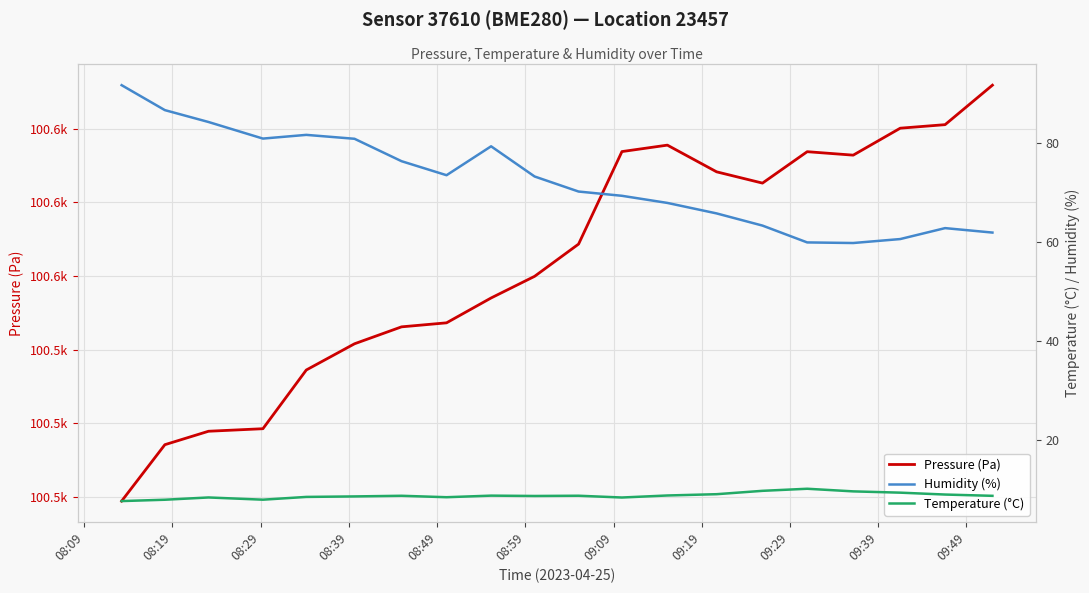

True or false: Pressure (Pa) and Temperature (°C) cross at least once.

False